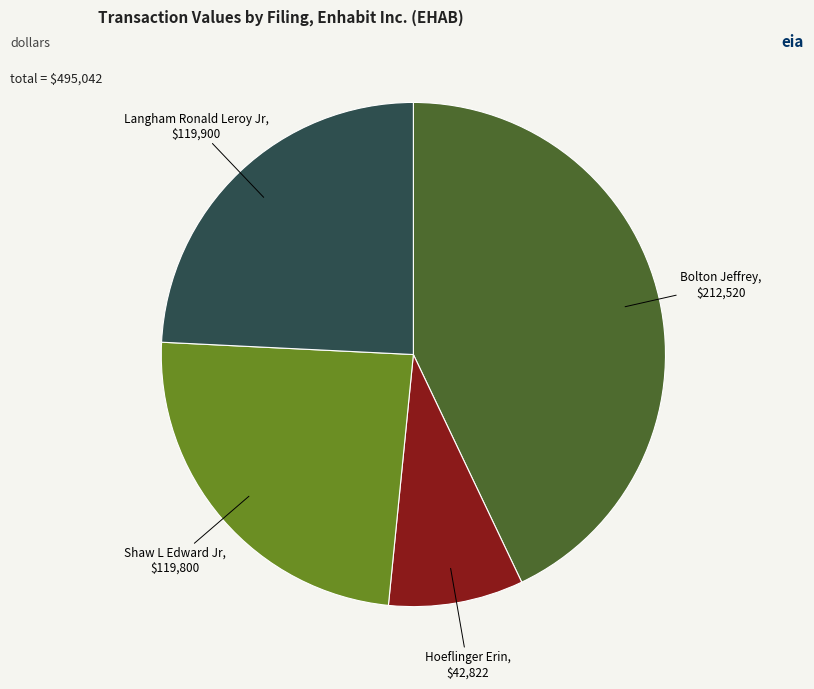

Which slice is the largest?

Bolton Jeffrey